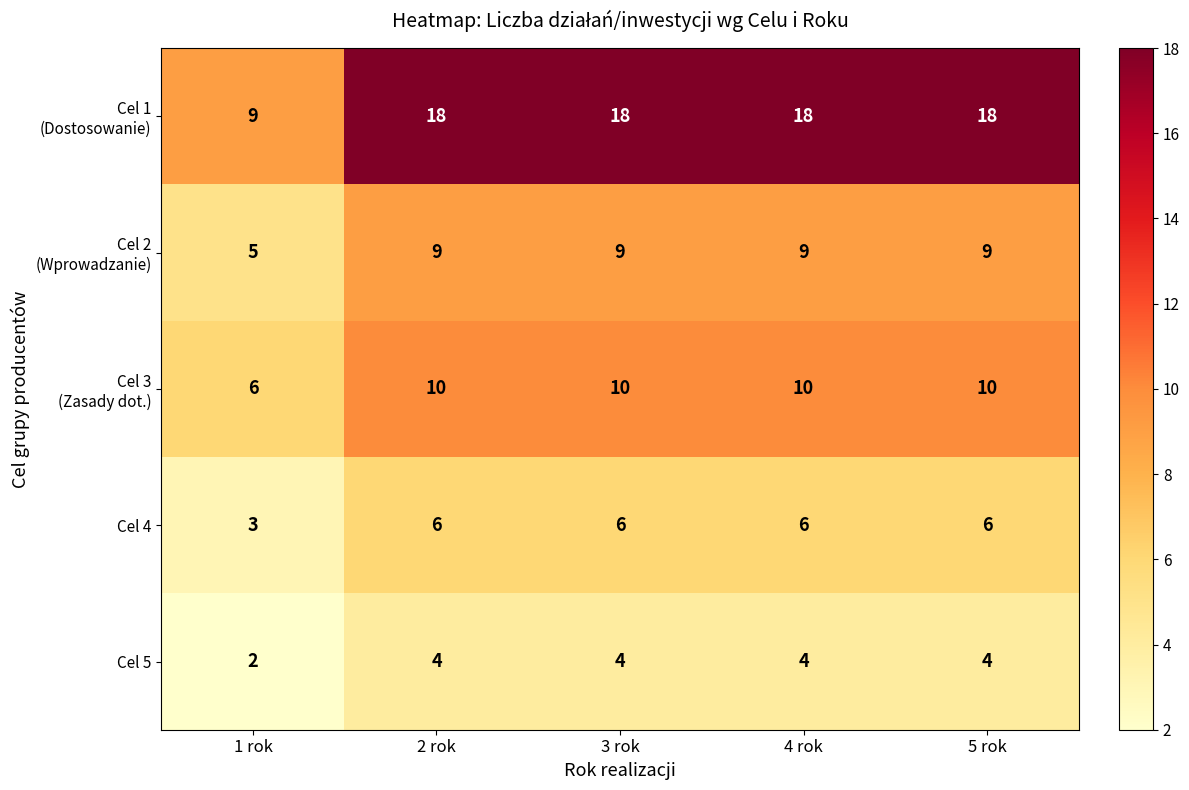

How many Cel 5 values are between 4 and 5?

4